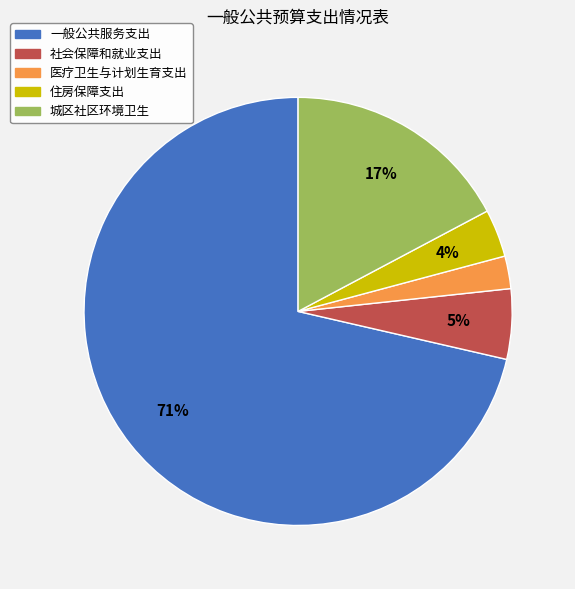

Is 一般公共服务支出 the majority of the pie?

Yes